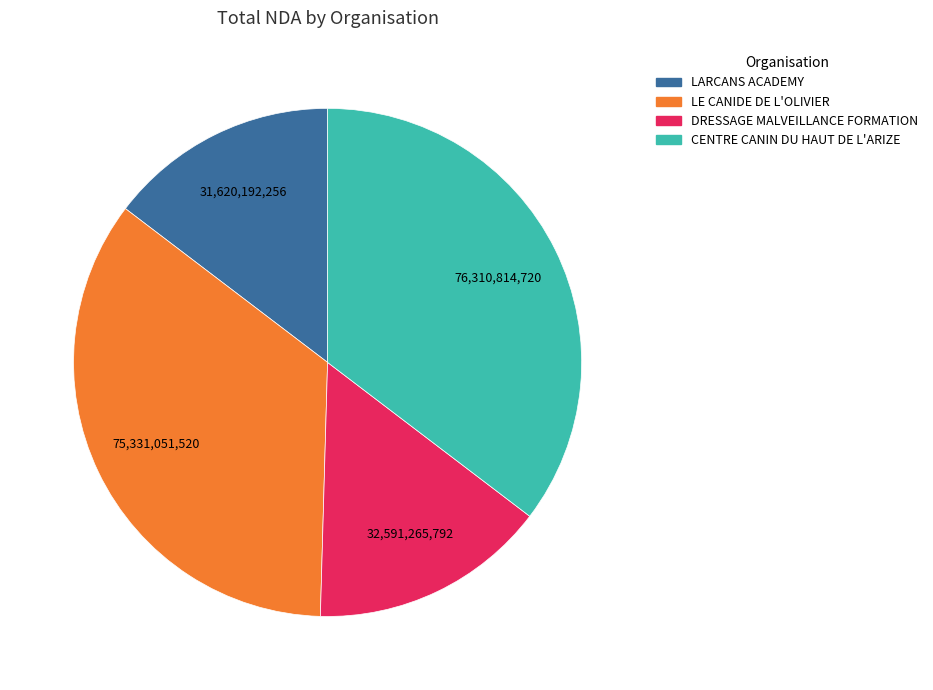

Is there a majority slice in this chart?

No